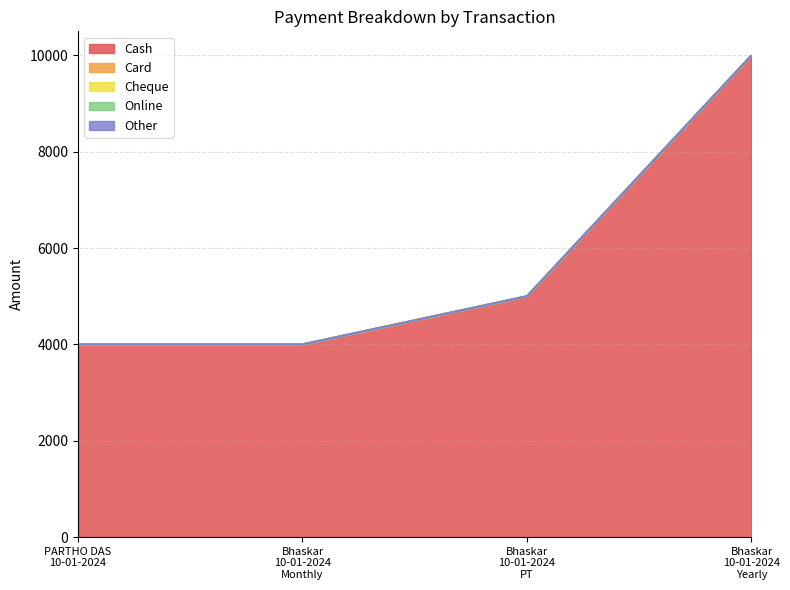

What is the total value across all series at Bhaskar
10-01-2024
Yearly?

10000